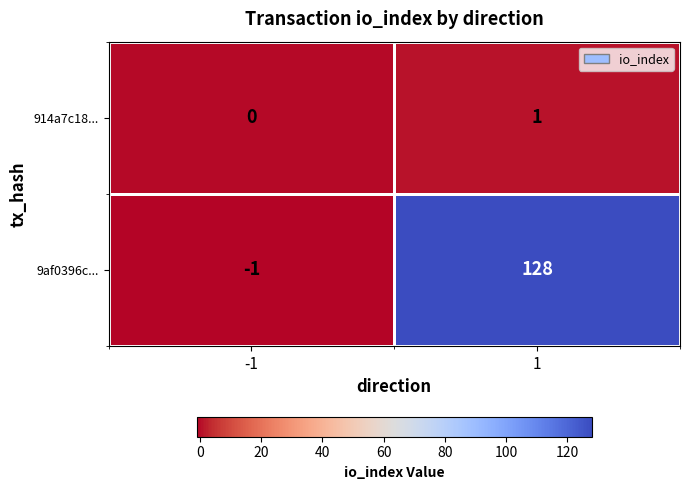

What is the sum of the 9af0396c... values at 1 and -1?

127